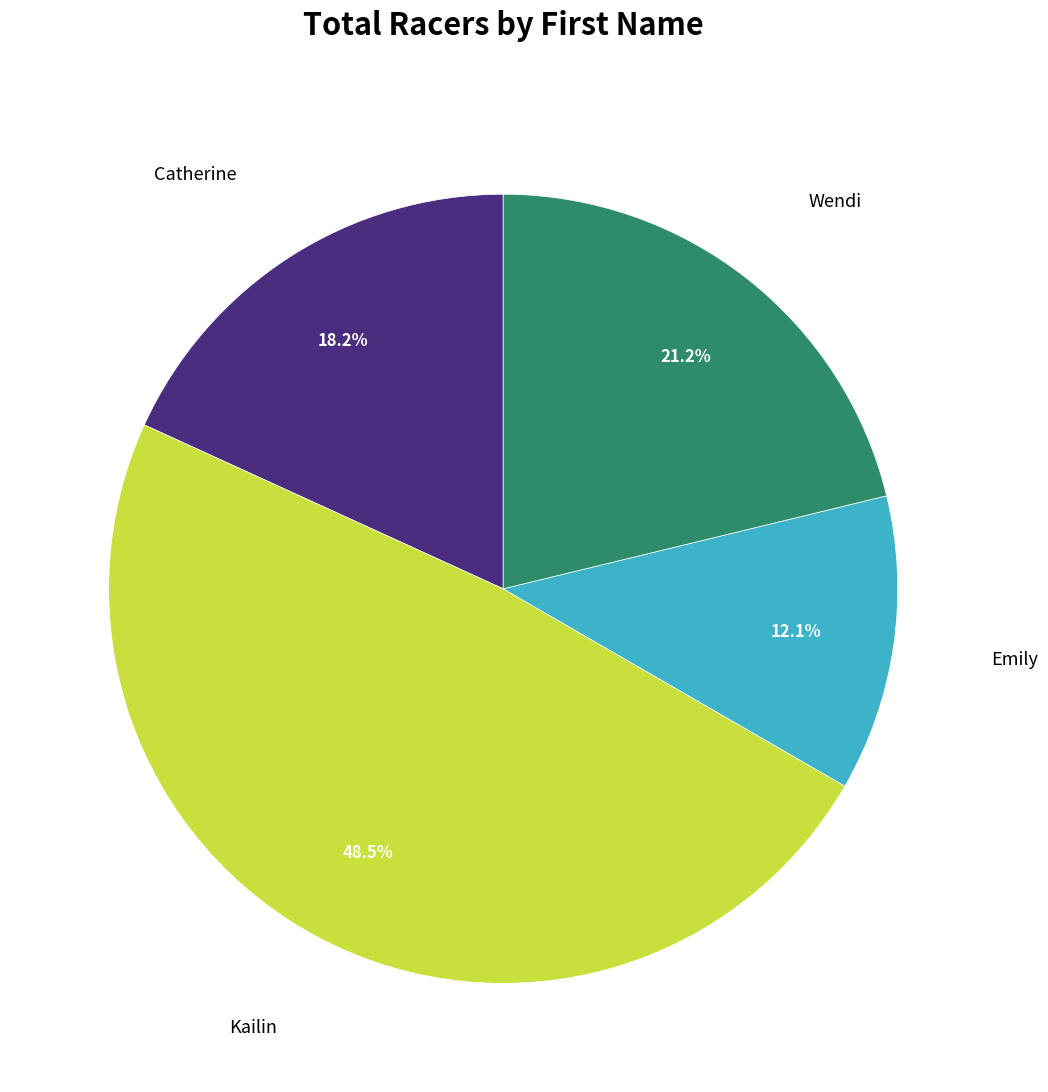

Is there a majority slice in this chart?

No